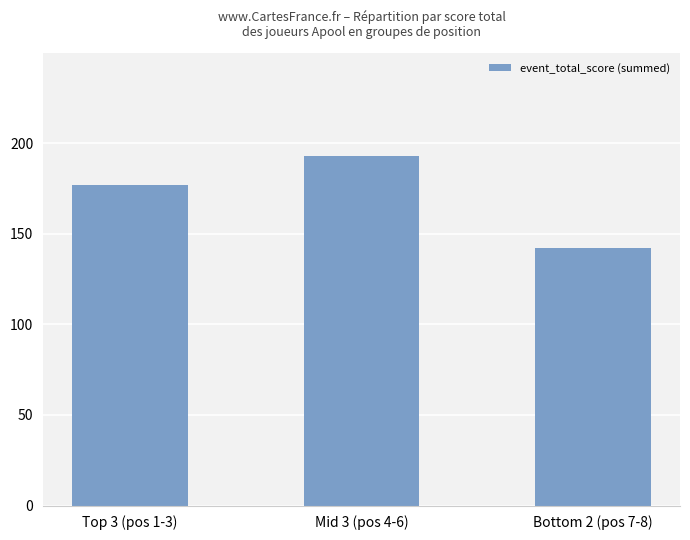

What is the value of the 2nd bar from the left?

193